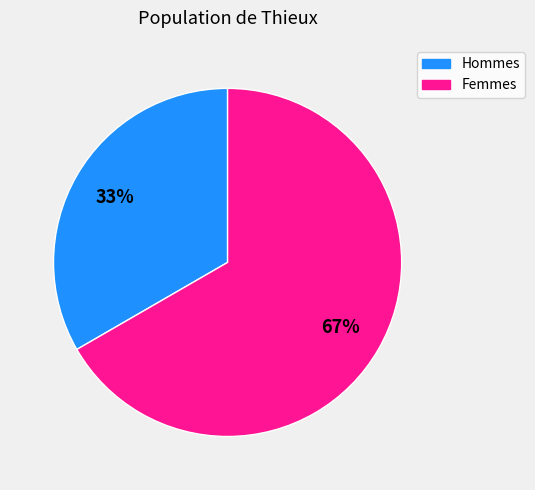

Does any single category account for the majority?

Yes